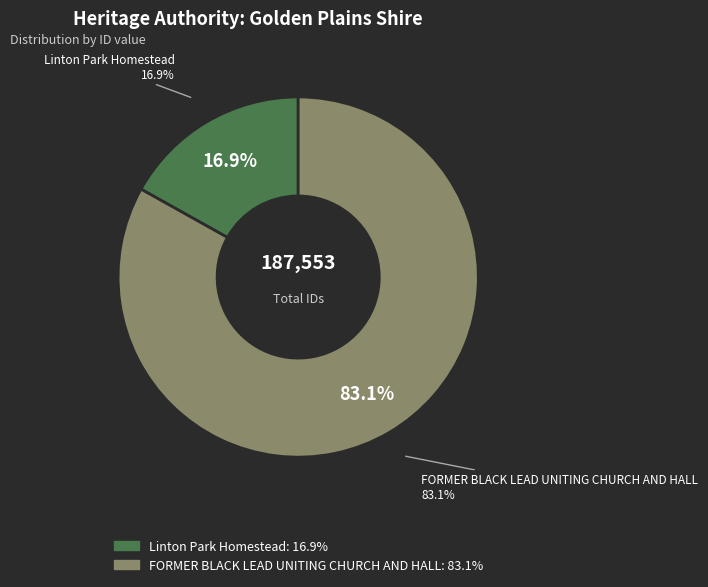

True or false: FORMER BLACK LEAD UNITING CHURCH AND HALL accounts for 96% of the total.

False